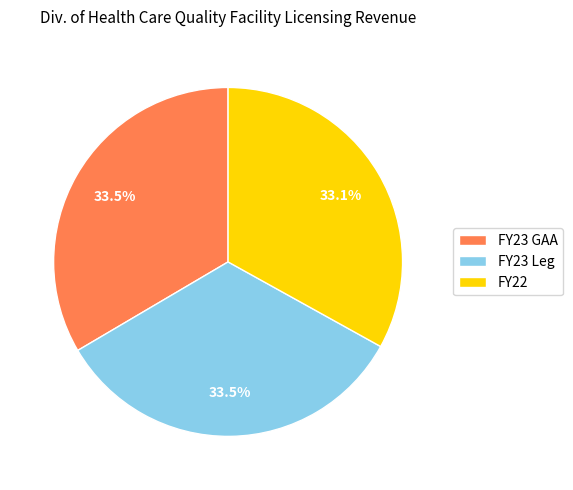

How much of the chart is everything except FY23 GAA?

66.5%